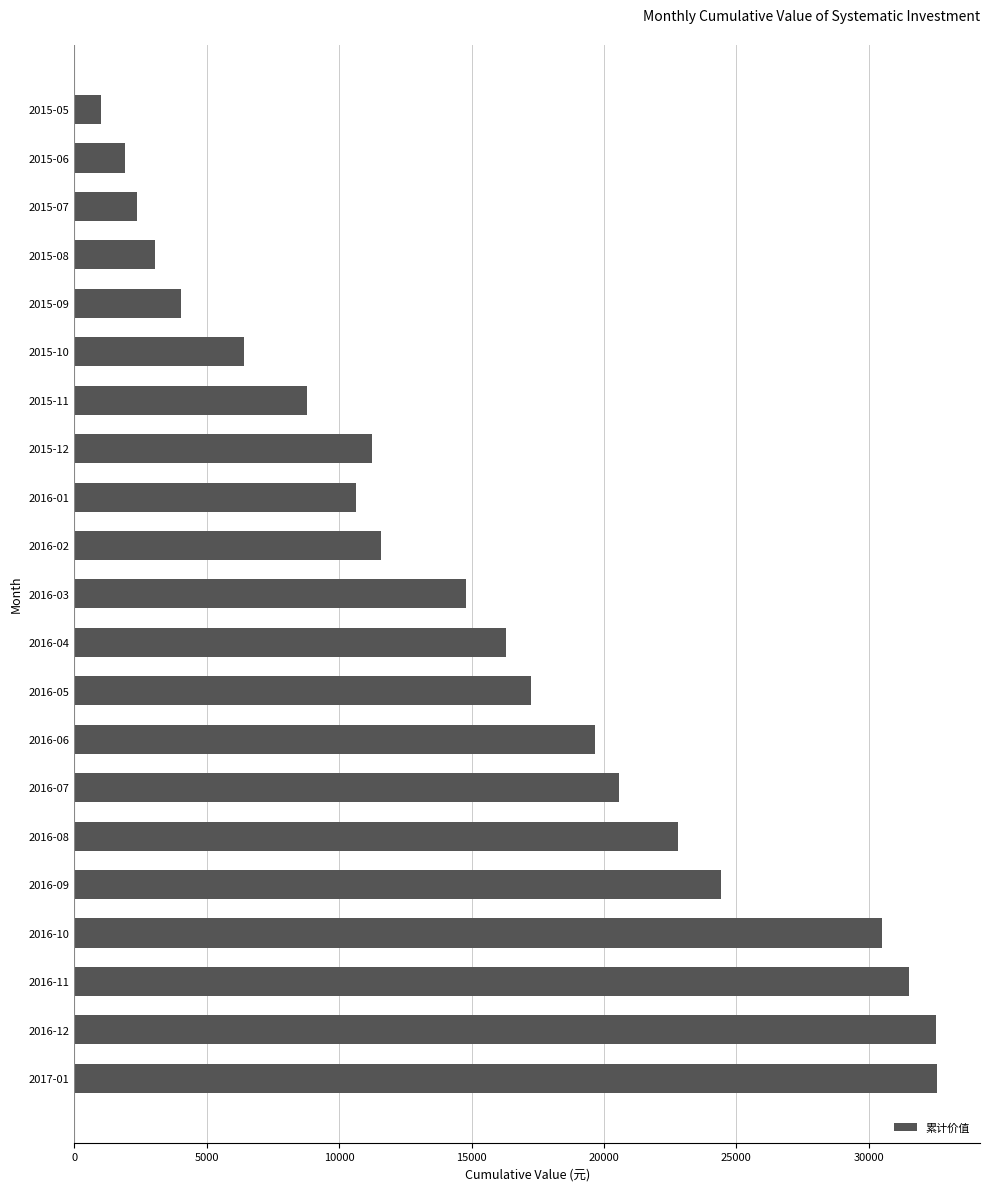

What is the average value?

15426.6